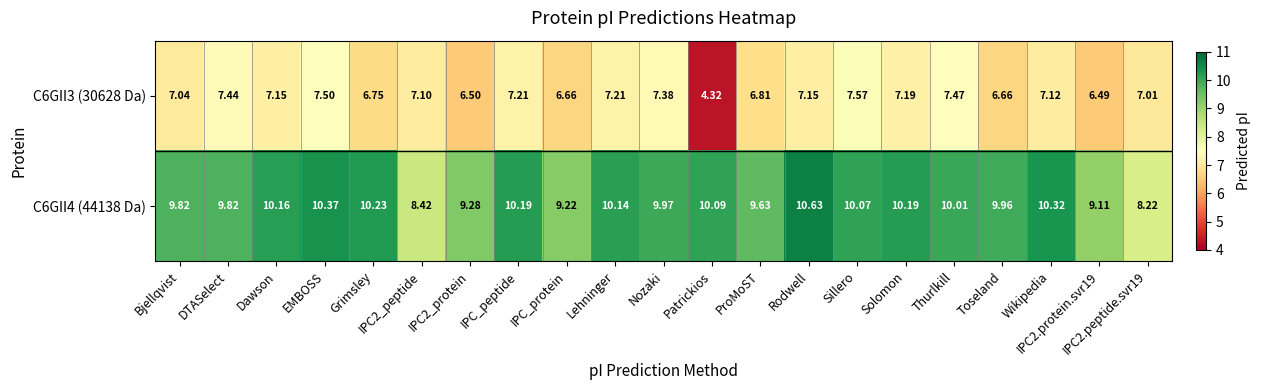

How many data points in C6GII4 (44138 Da) are above 10?

11